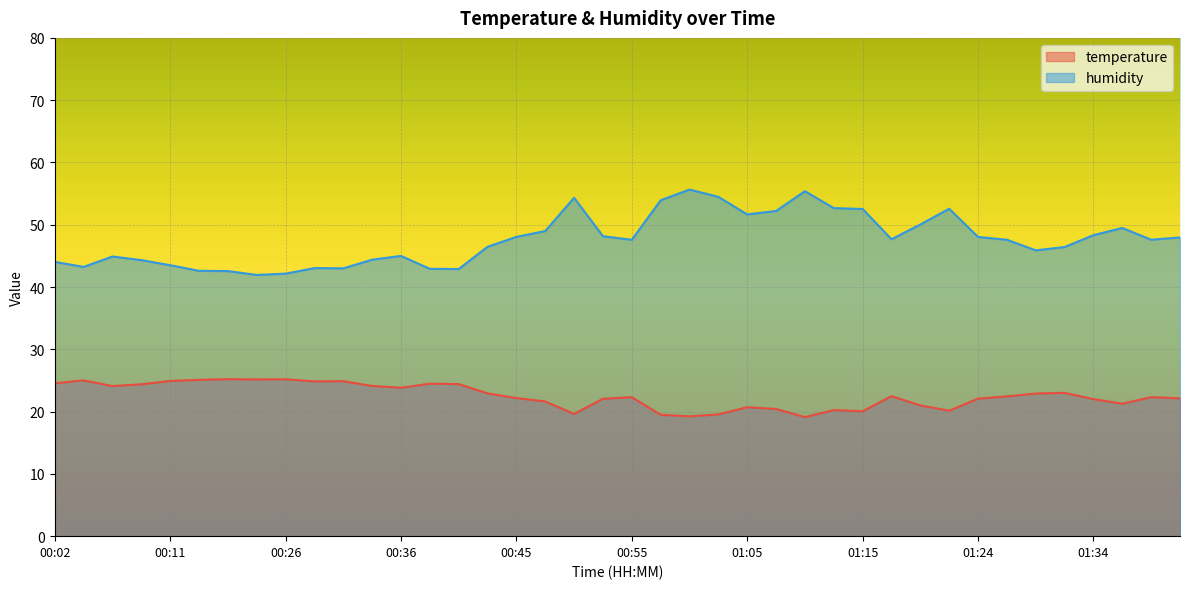

Does the chart display data point markers on the line(s)?

No